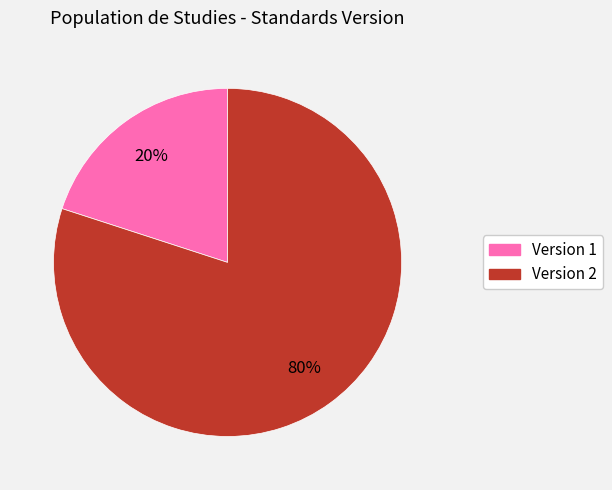

Is there any slice that represents more than half of the pie?

Yes